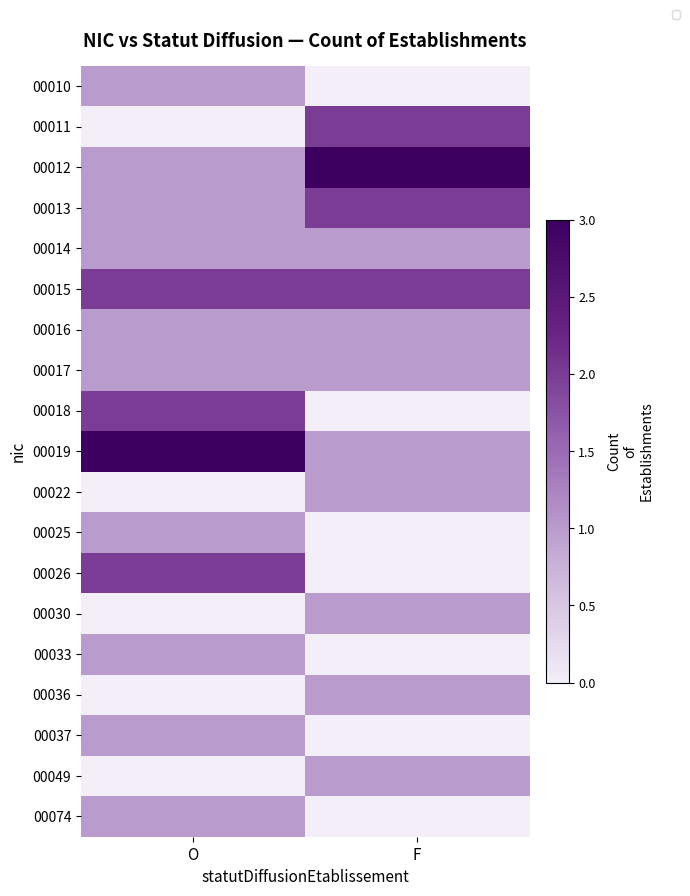

How many values in 00025 are above zero?

1